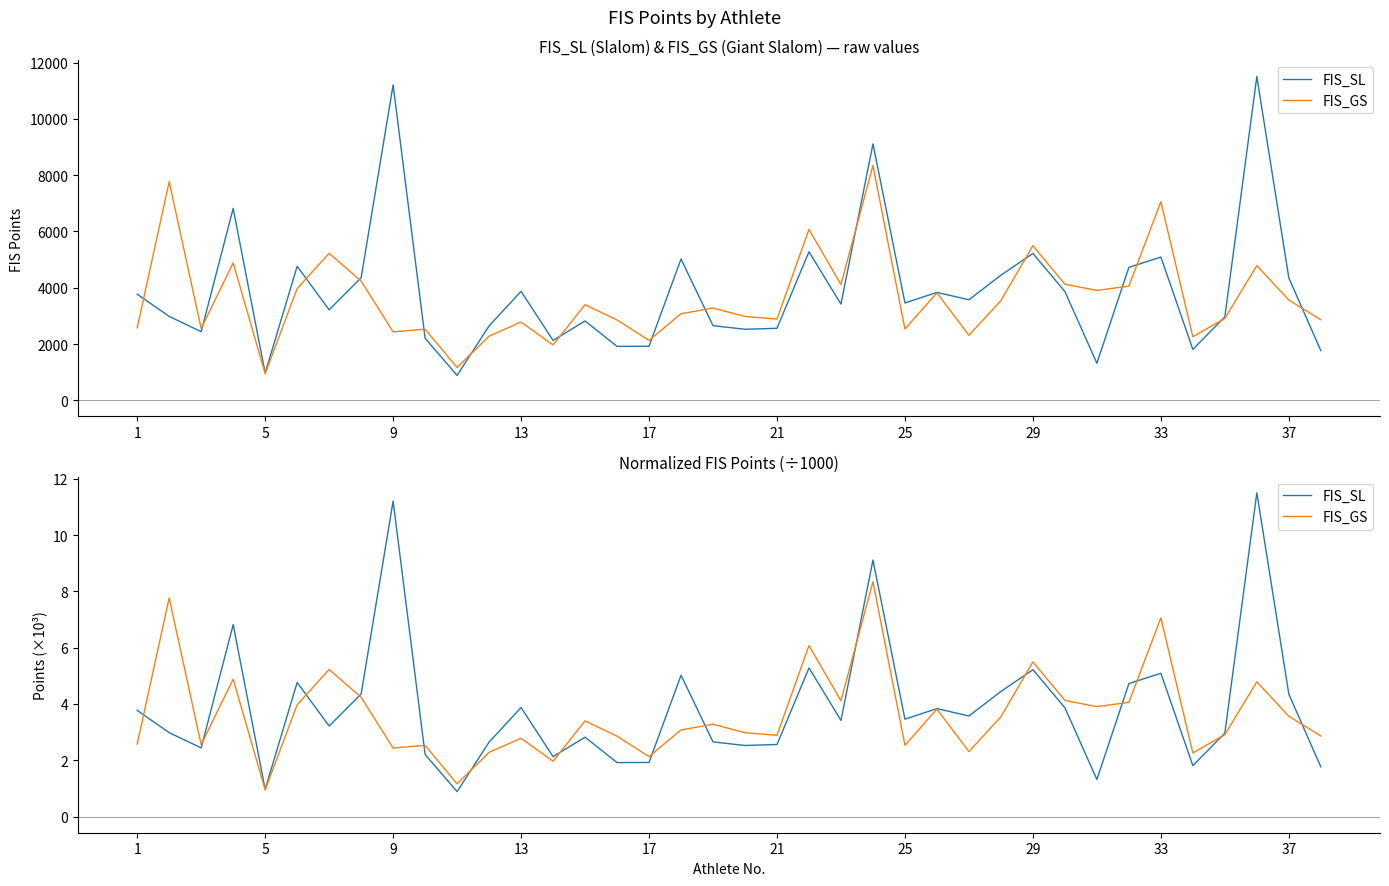

Rank the series by their average value, from highest to lowest.

FIS_SL, FIS_GS